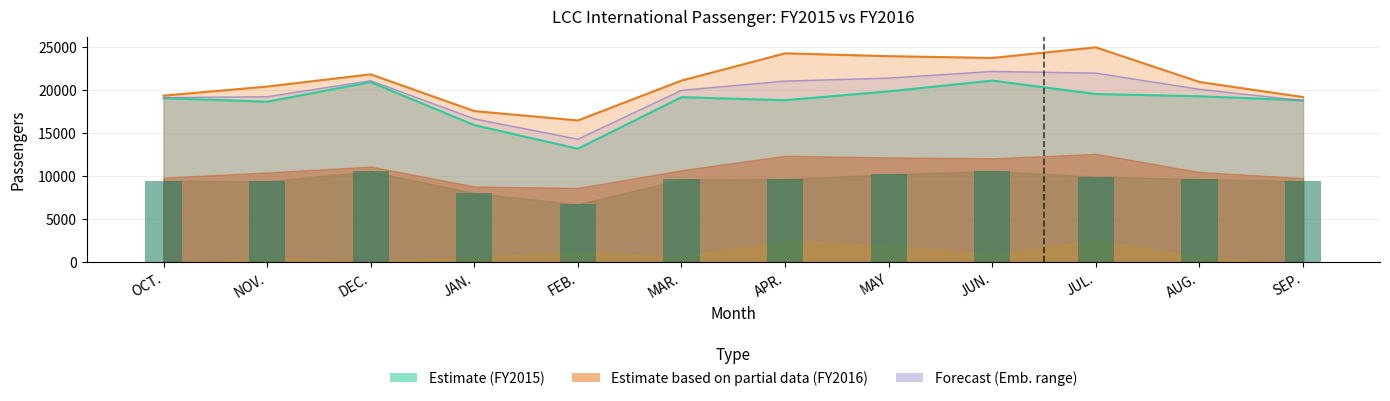

Does the chart contain any negative values?

No